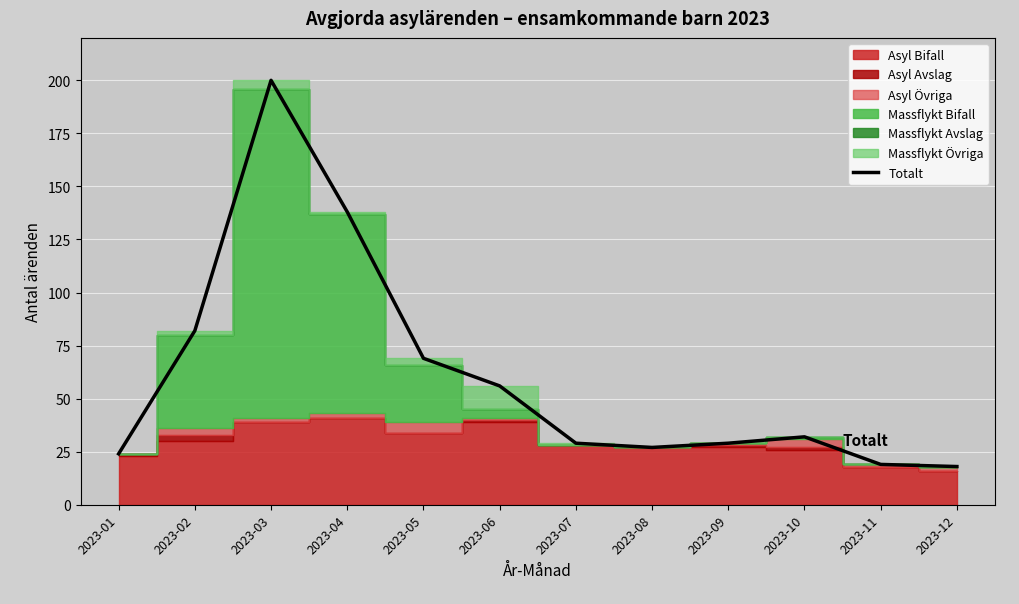

What is the ratio of the value at 2023-09 to the value at 2023-06?

0.5